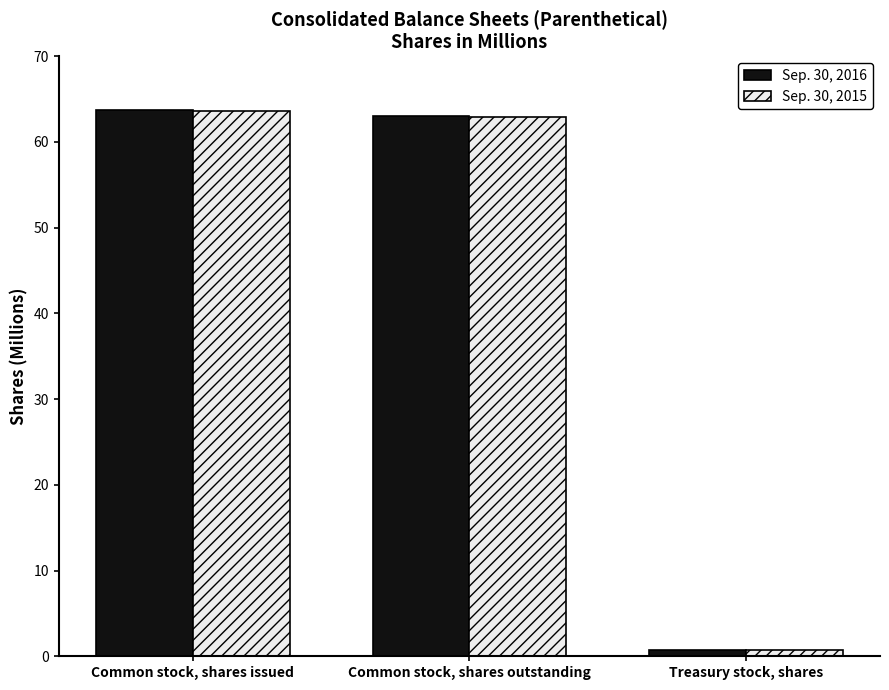

Which category has the lowest value across all series?

Treasury stock, shares